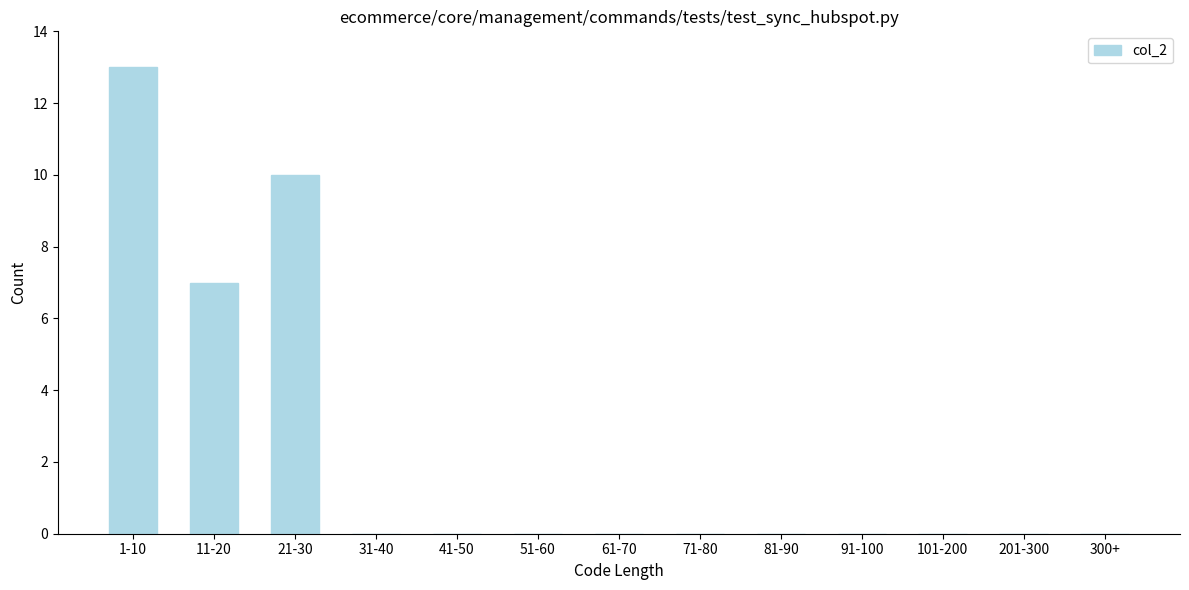

Reading left to right, transcribe all the data shown in this chart.

1-10=13	11-20=7	21-30=10	31-40=0	41-50=0	51-60=0	61-70=0	71-80=0	81-90=0	91-100=0	101-200=0	201-300=0	300+=0